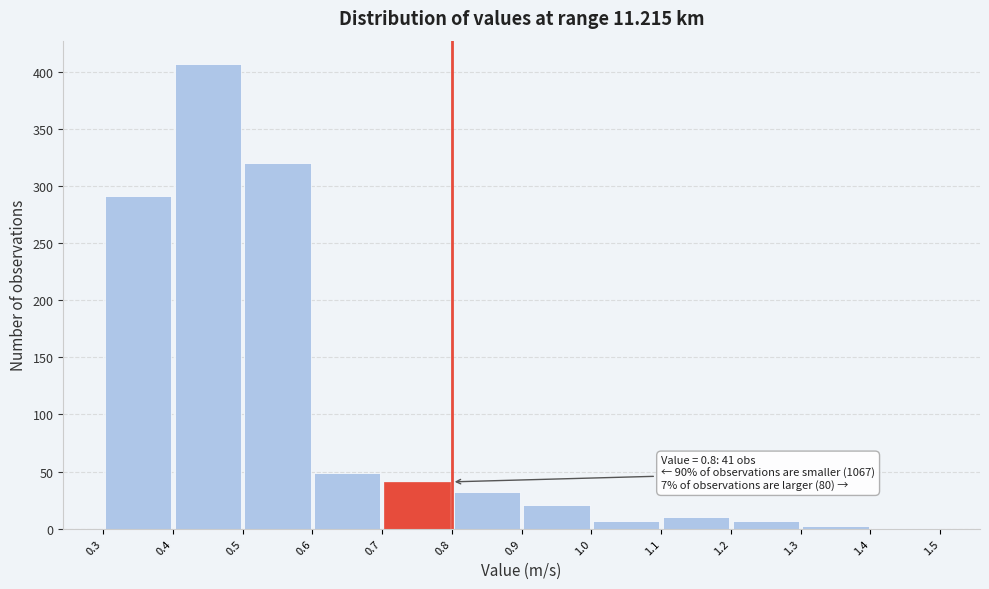

Over which range of the x-axis is the bar tallest?

0.4 to 0.5